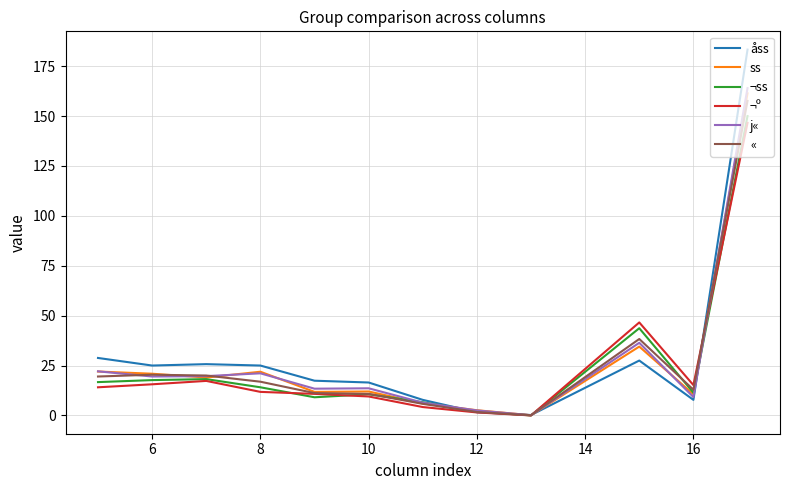

What is the greatest value displayed?

183.3